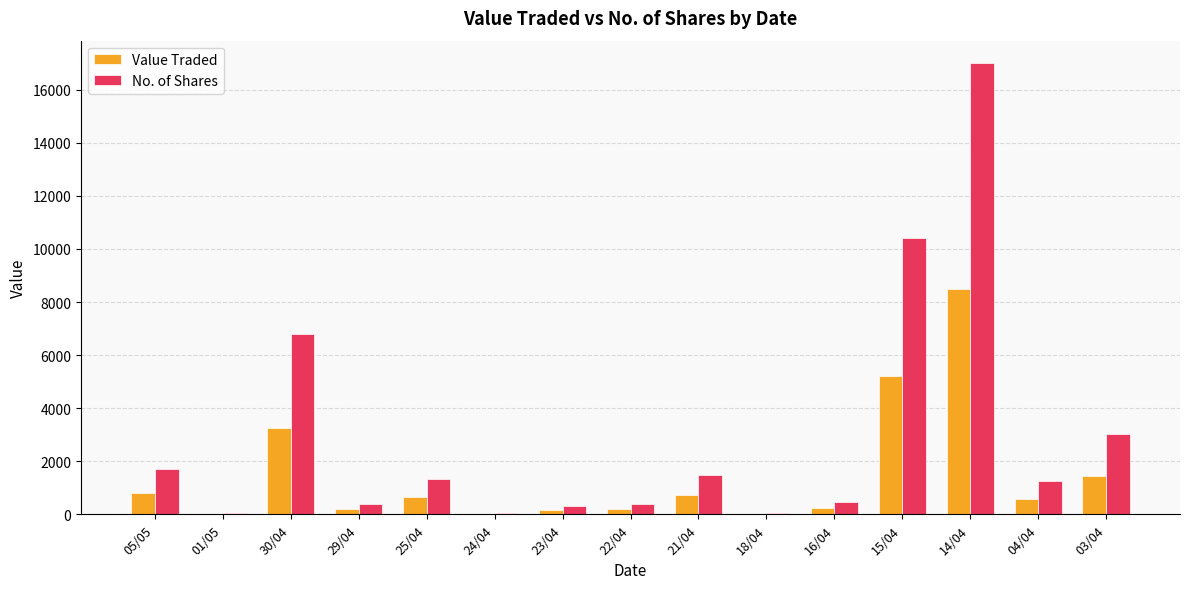

What is the greatest value displayed?

17000